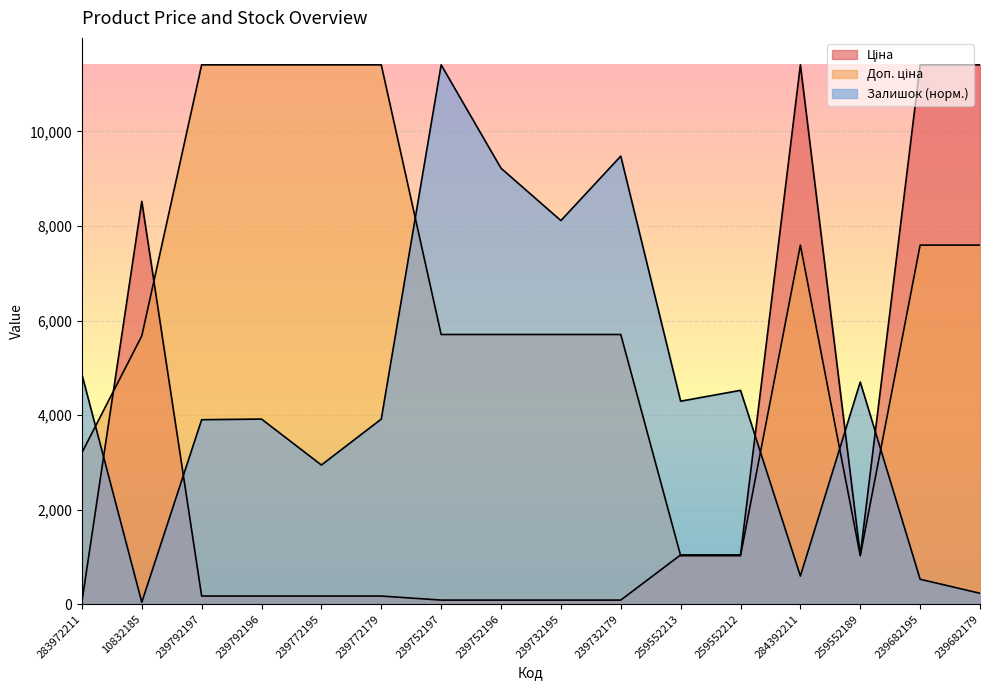

How many lines are shown in the chart?

3